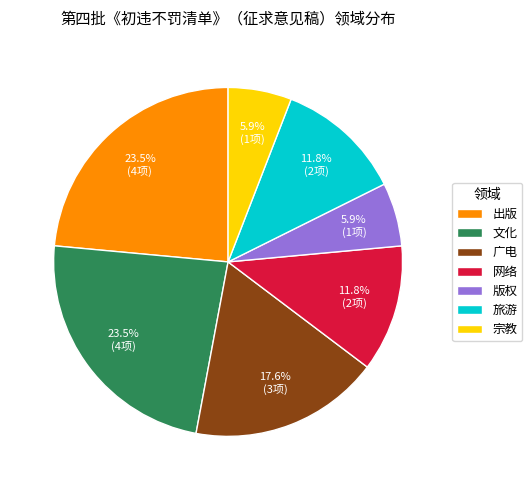

What percentage is NOT represented by 出版?

76.5%